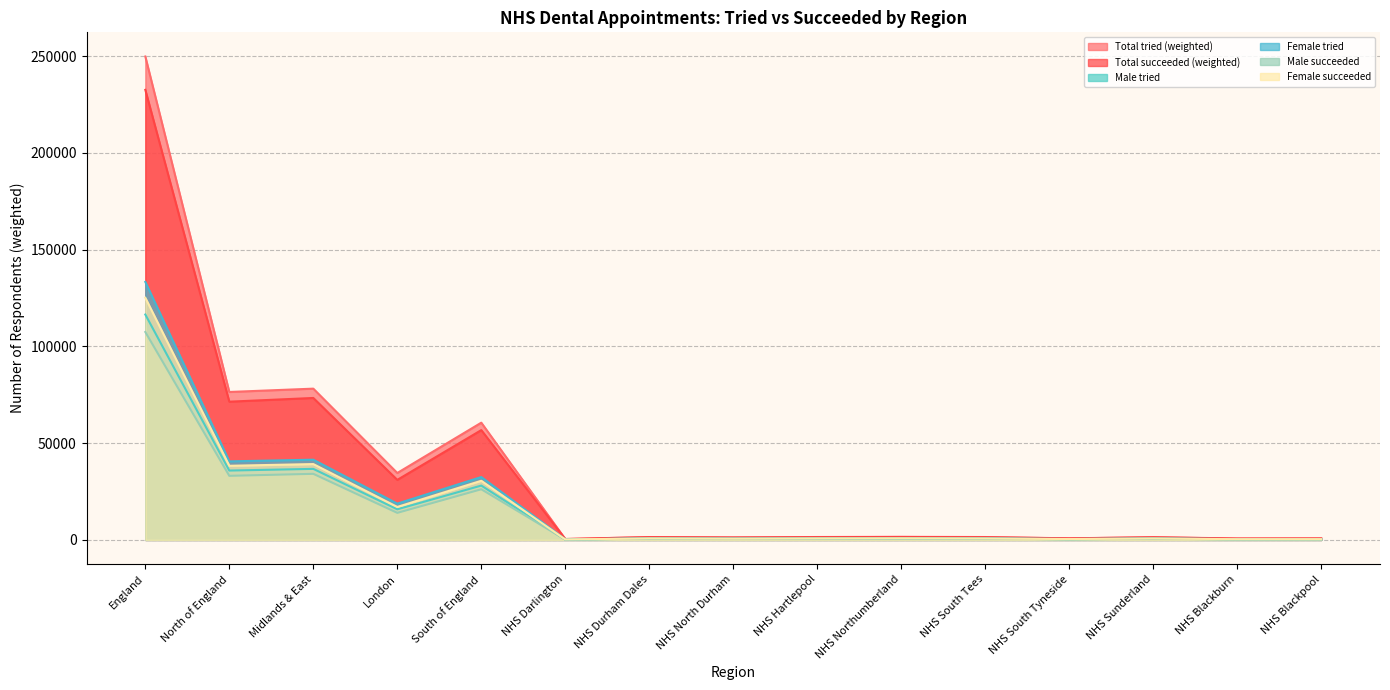

Which series has the largest total across all categories?

Total tried (weighted)